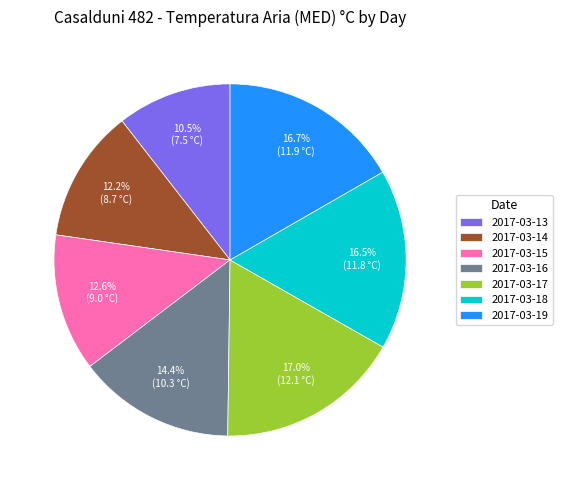

What is the ratio of the value at 2017-03-15 to the value at 2017-03-17?

0.7